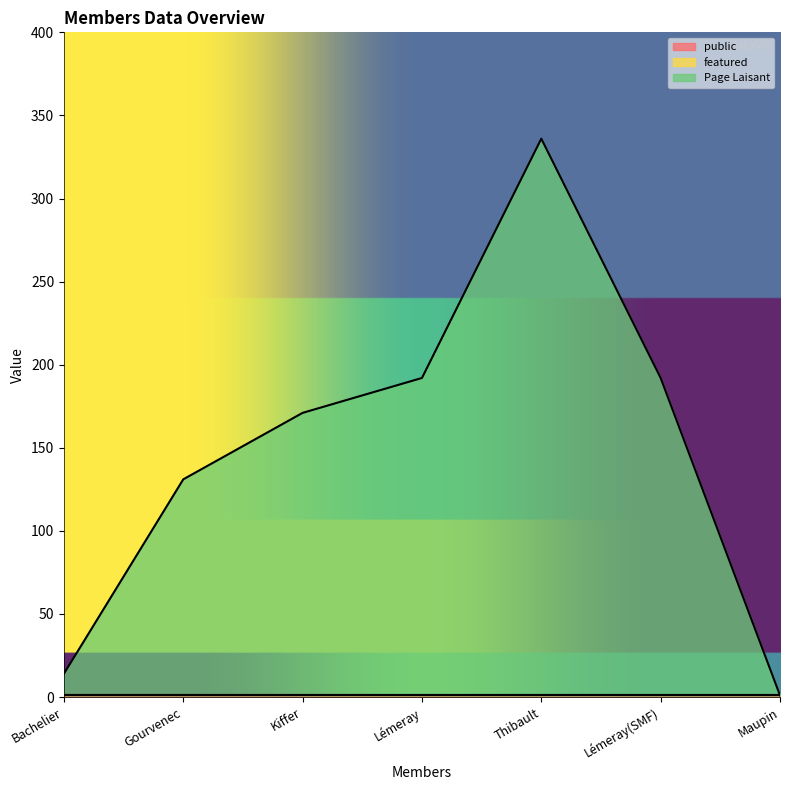

Reading left to right, extract all data points from this chart.

public: 1	1	1	1	1	1	1
featured: 0	0	0	0	0	0	0
Page Laisant: 13	130	170	191	335	191	0